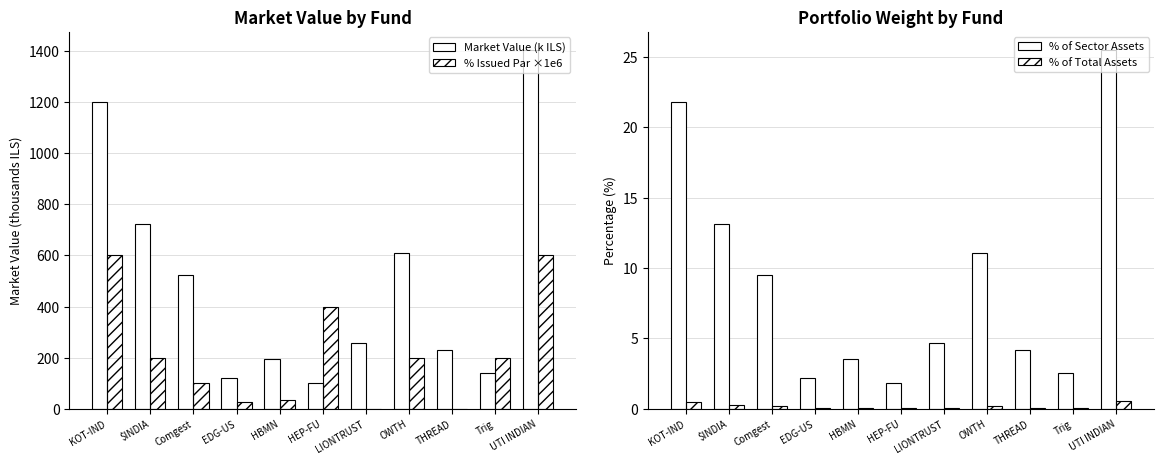

True or false: % Issued Par ×1e6 has a value of 15.4 at HBMN.

False